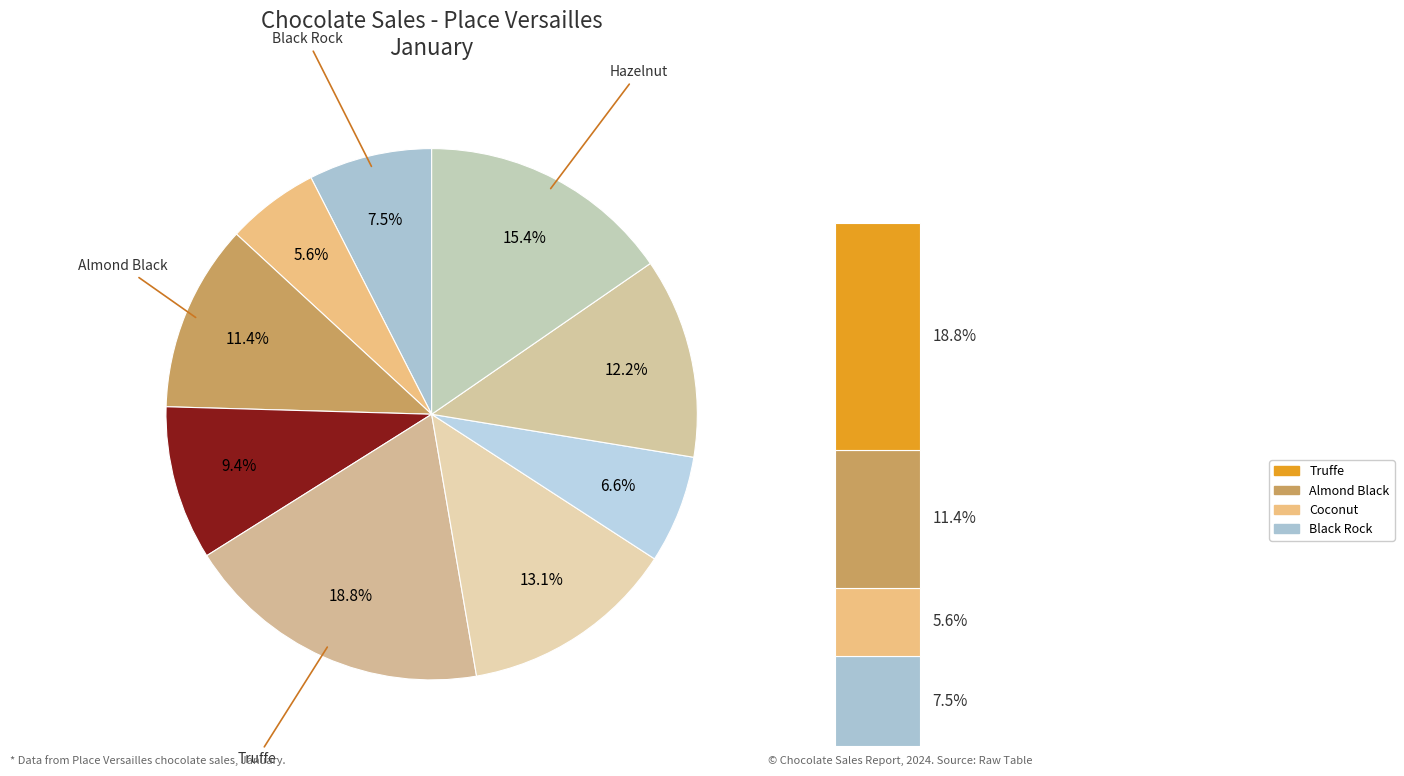

What portion of the pie excludes Black Rock?

92.5%